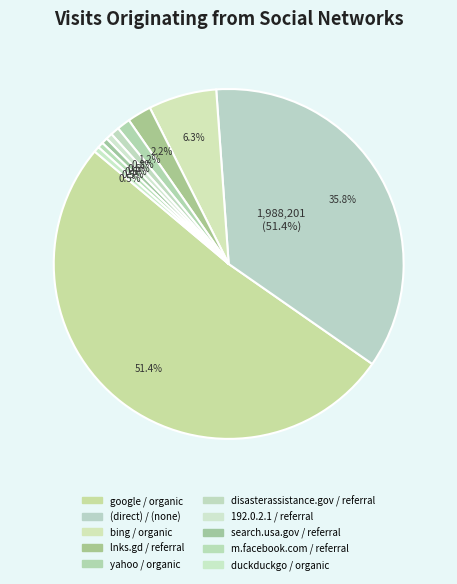

Count the number of slices in the pie.

10